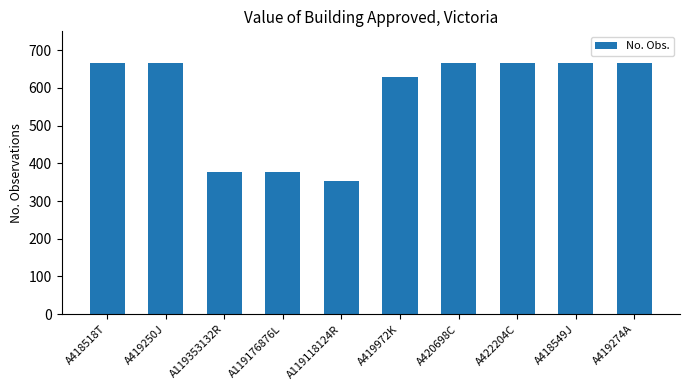

Which has a higher value, A119353132R or A422204C?

A422204C